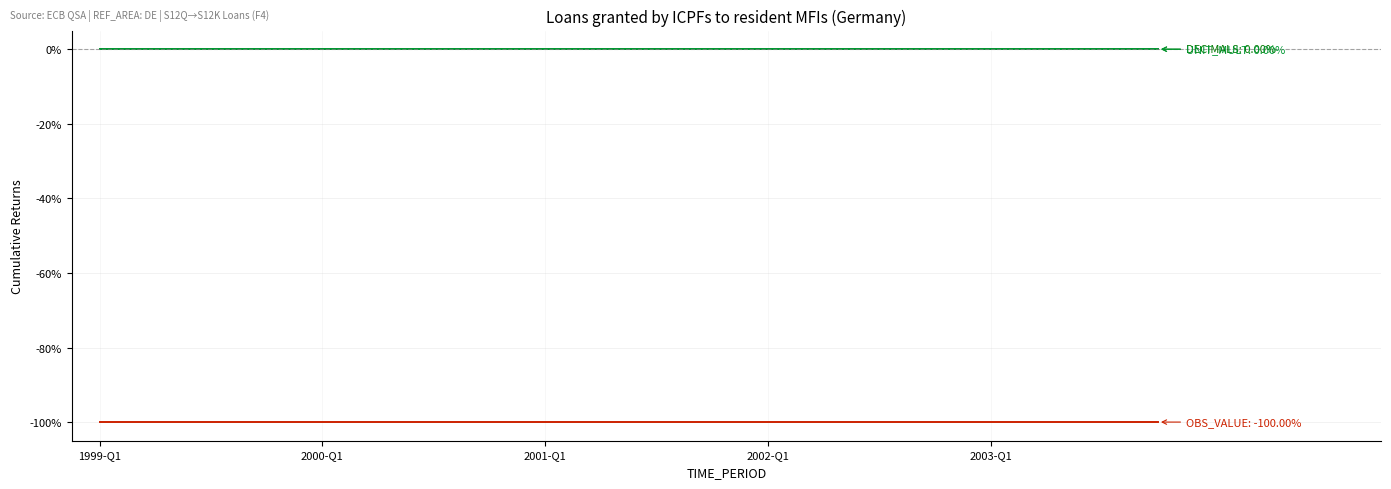

Is this an area chart (filled region under the line)?

No